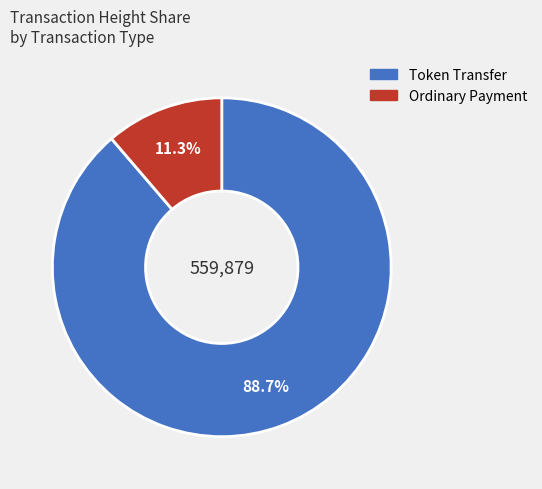

Do Token Transfer and Ordinary Payment together represent more than half of the pie?

Yes